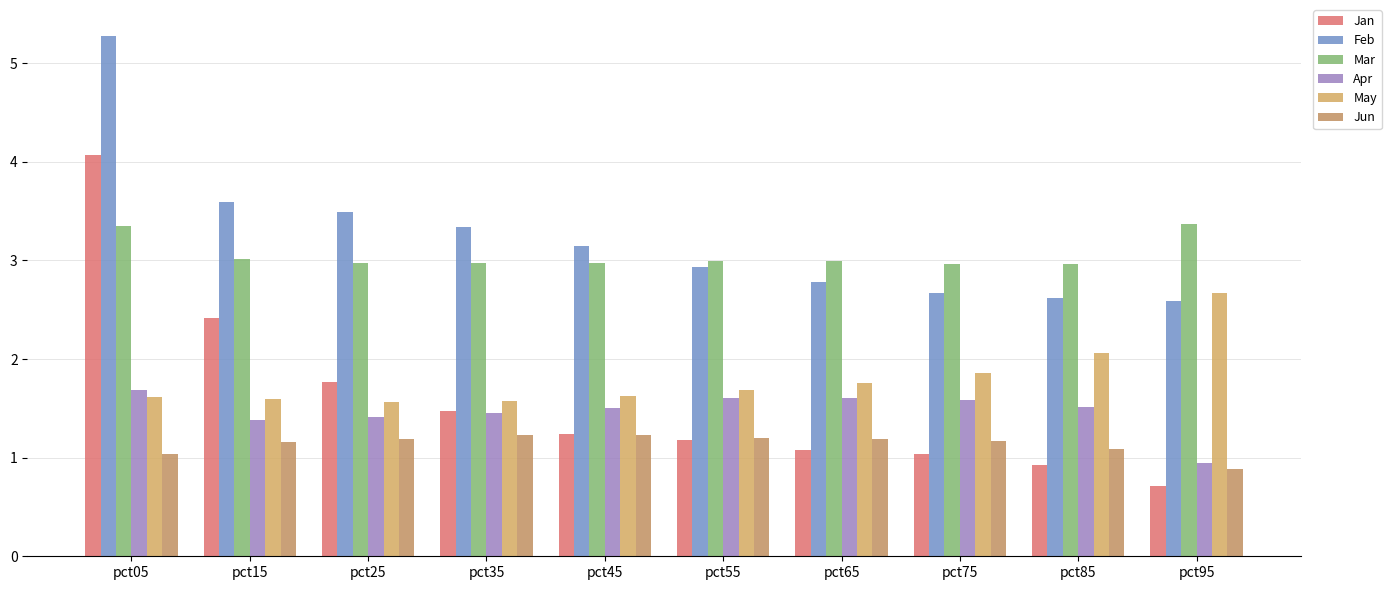

Reading left to right, extract all data points from this chart.

Jan: pct05=4.1	pct15=2.4	pct25=1.8	pct35=1.5	pct45=1.2	pct55=1.2	pct65=1.1	pct75=1.0	pct85=0.9	pct95=0.7
Feb: pct05=5.3	pct15=3.6	pct25=3.5	pct35=3.3	pct45=3.1	pct55=2.9	pct65=2.8	pct75=2.7	pct85=2.6	pct95=2.6
Mar: pct05=3.3	pct15=3.0	pct25=3.0	pct35=3.0	pct45=3.0	pct55=3.0	pct65=3.0	pct75=3.0	pct85=3.0	pct95=3.4
Apr: pct05=1.7	pct15=1.4	pct25=1.4	pct35=1.4	pct45=1.5	pct55=1.6	pct65=1.6	pct75=1.6	pct85=1.5	pct95=0.9
May: pct05=1.6	pct15=1.6	pct25=1.6	pct35=1.6	pct45=1.6	pct55=1.7	pct65=1.8	pct75=1.9	pct85=2.1	pct95=2.7
Jun: pct05=1.0	pct15=1.2	pct25=1.2	pct35=1.2	pct45=1.2	pct55=1.2	pct65=1.2	pct75=1.2	pct85=1.1	pct95=0.9